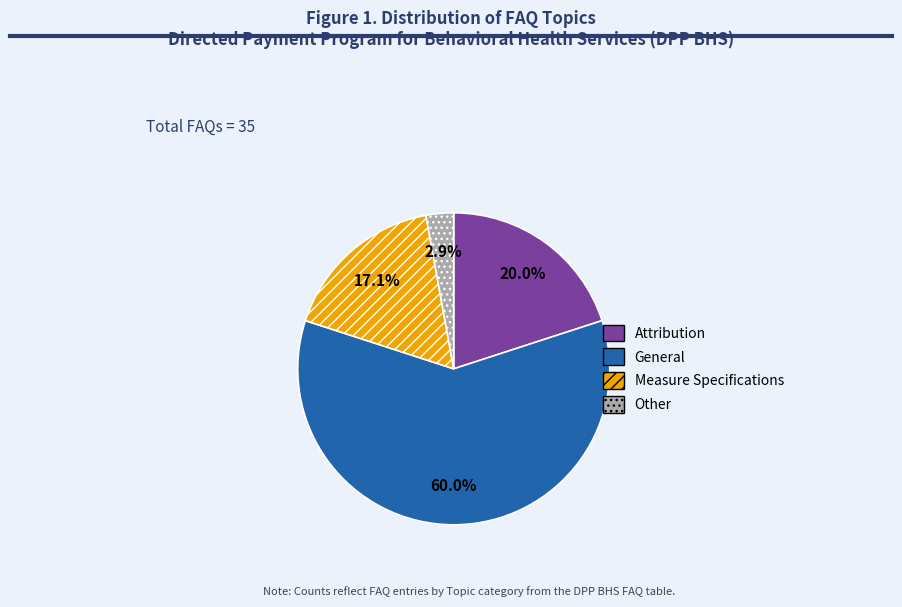

What is the smallest slice in the pie chart?

Other